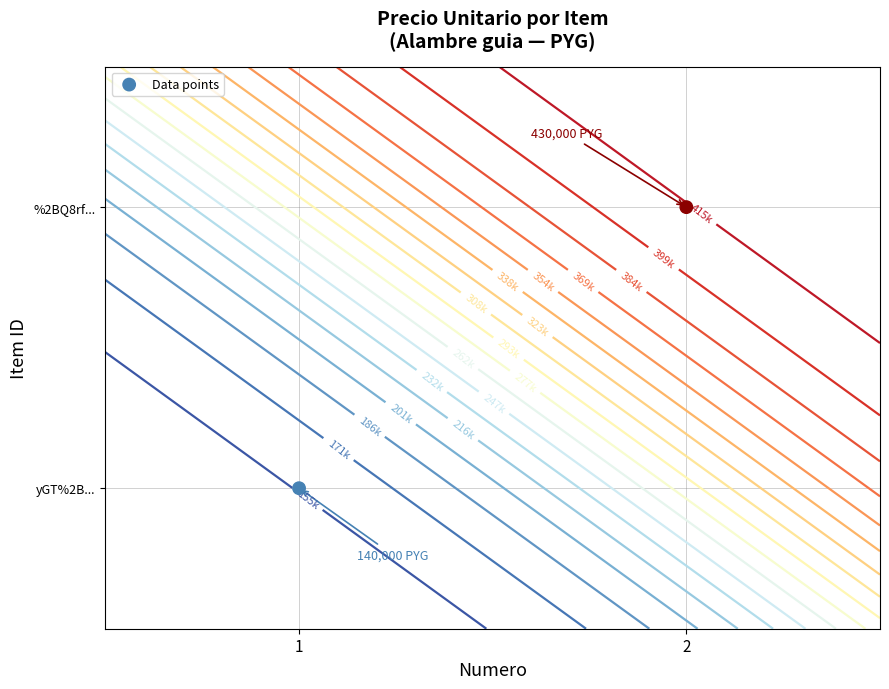

Rank the categories by value from highest to lowest.

2, 1